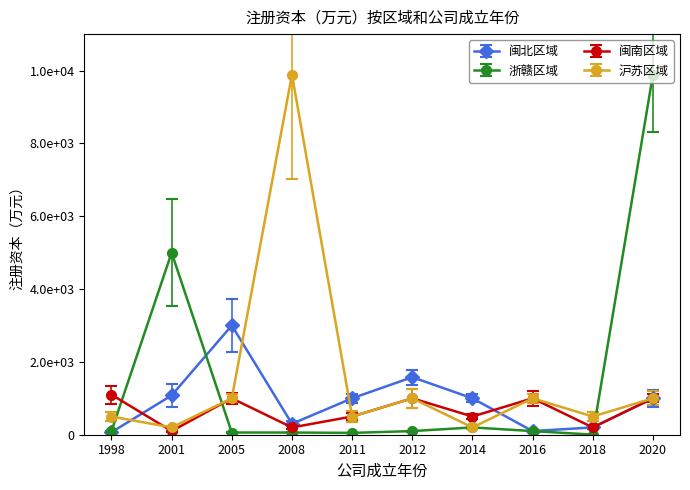

The value of 闽南区域 at 2012 is 1000. True or false?

True